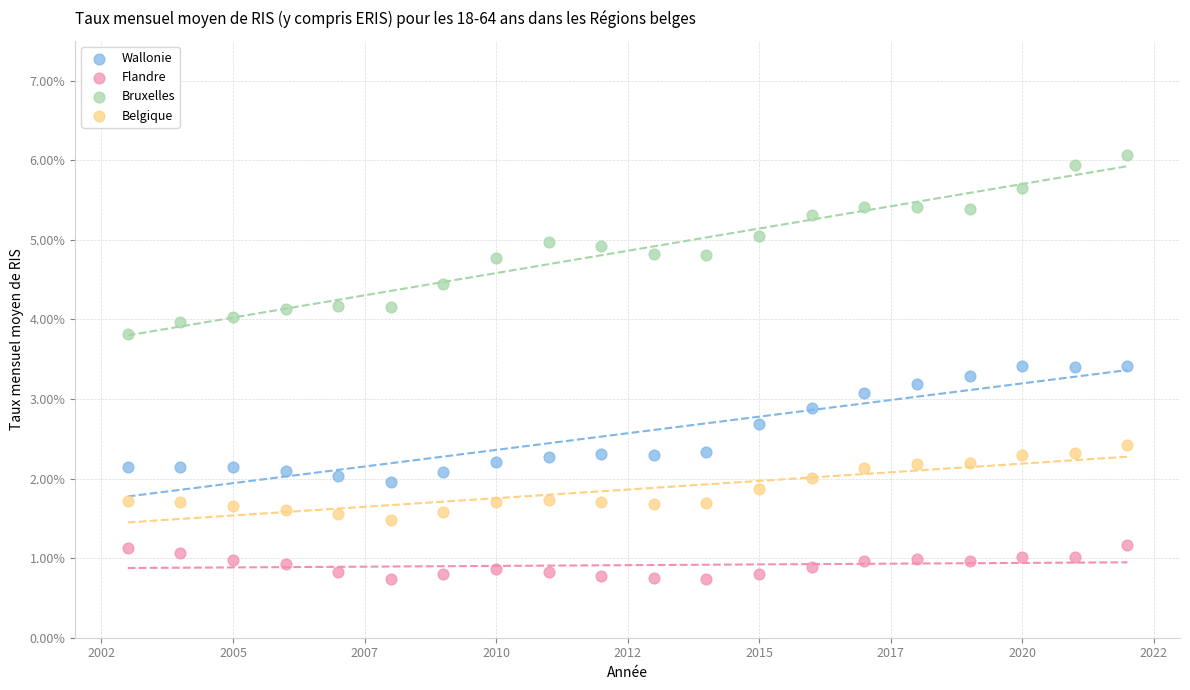

What are all the series names shown in the legend?

Wallonie, Flandre, Bruxelles, Belgique